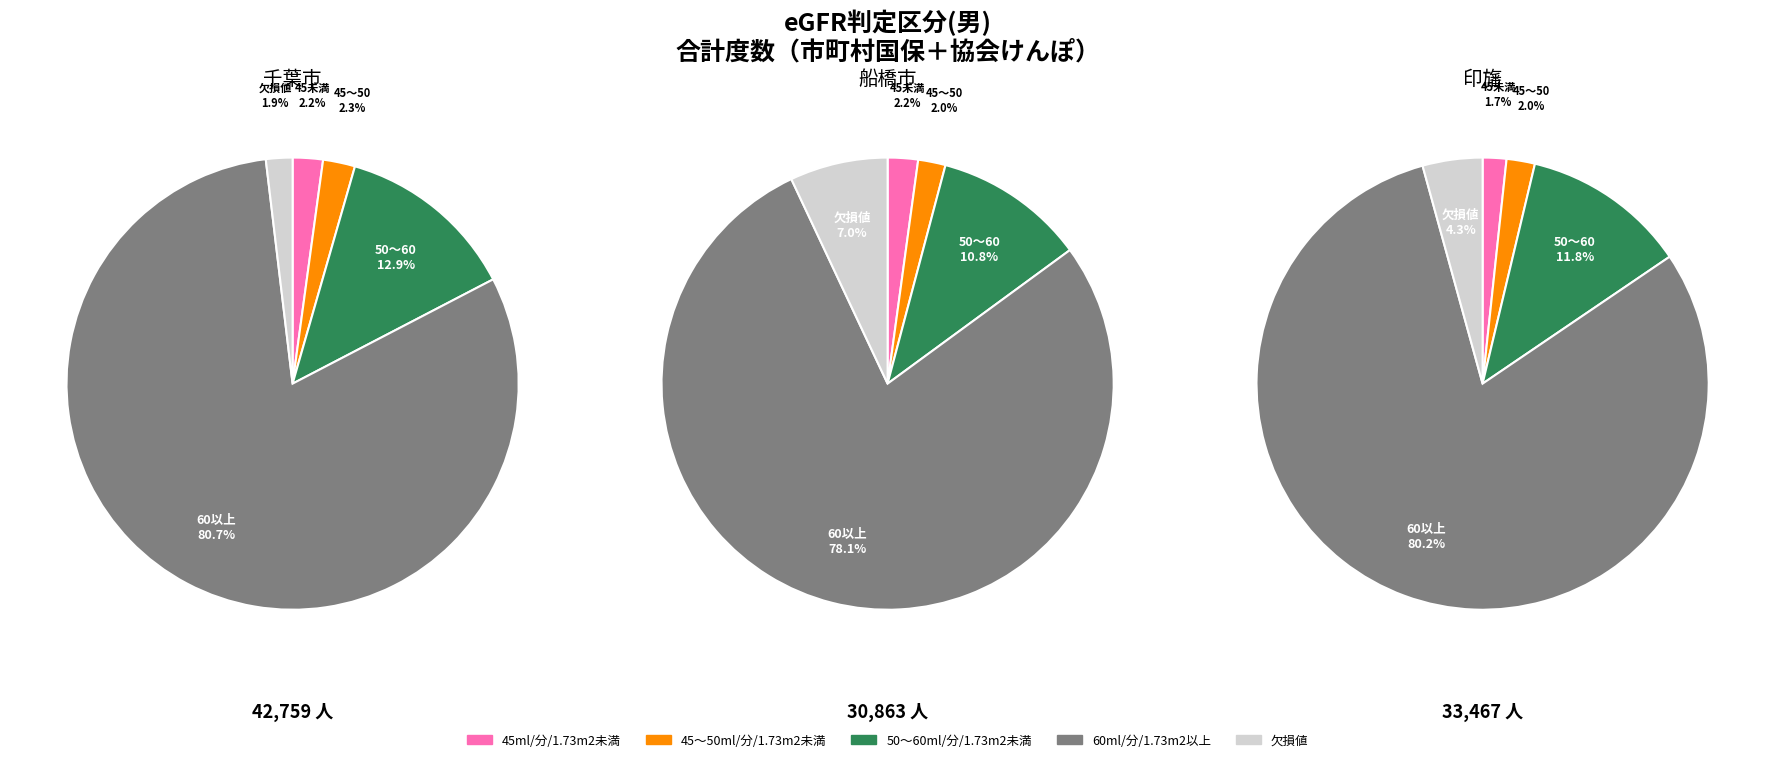

What percentage is the 45ml/分/1.73m2未満 slice, to the nearest percent?

2%